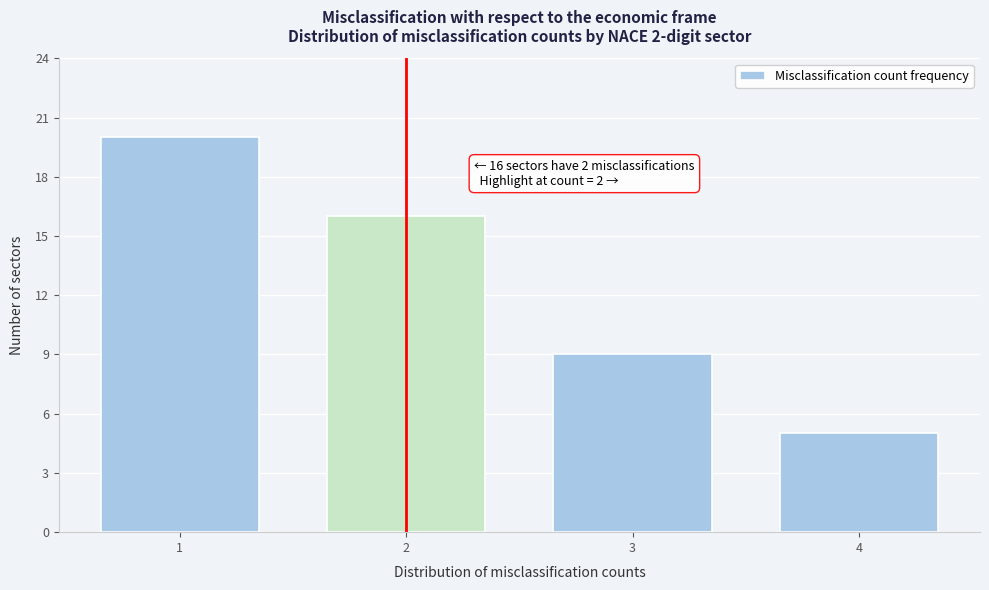

Reading right to left, transcribe all the data shown in this chart.

4=5	3=9	2=16	1=20